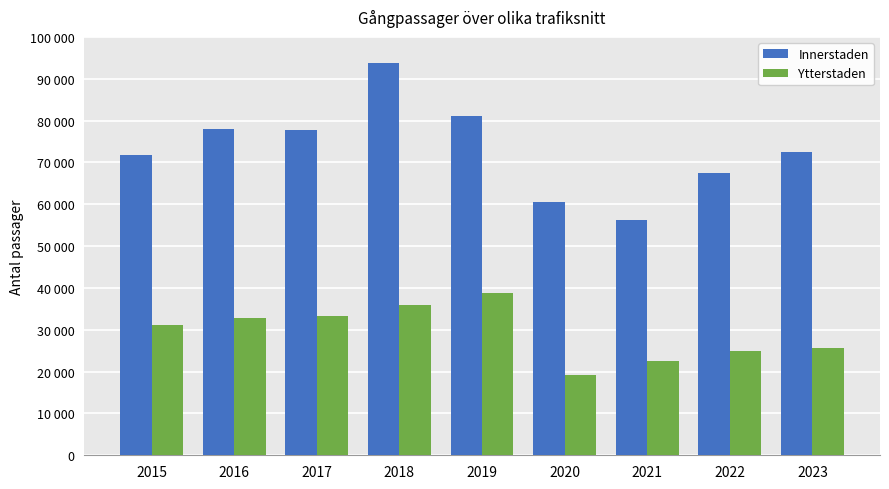

What is the value of the Innerstaden bar at the 4th from the left?

93700